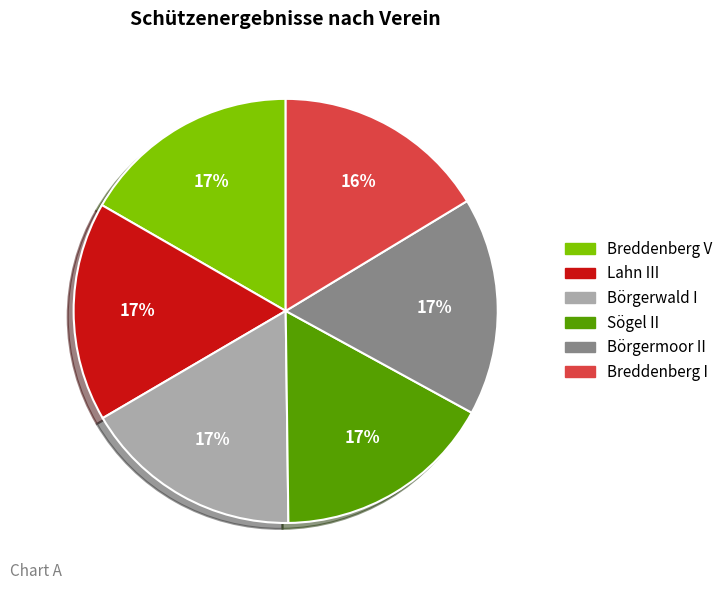

Do Lahn III and Sögel II together represent more than half of the pie?

No